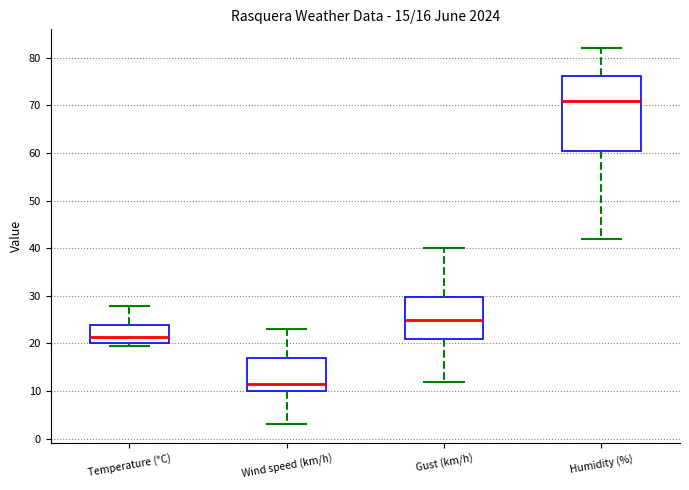

Which box is the tallest, from its lower edge to its upper edge?

Humidity (%)